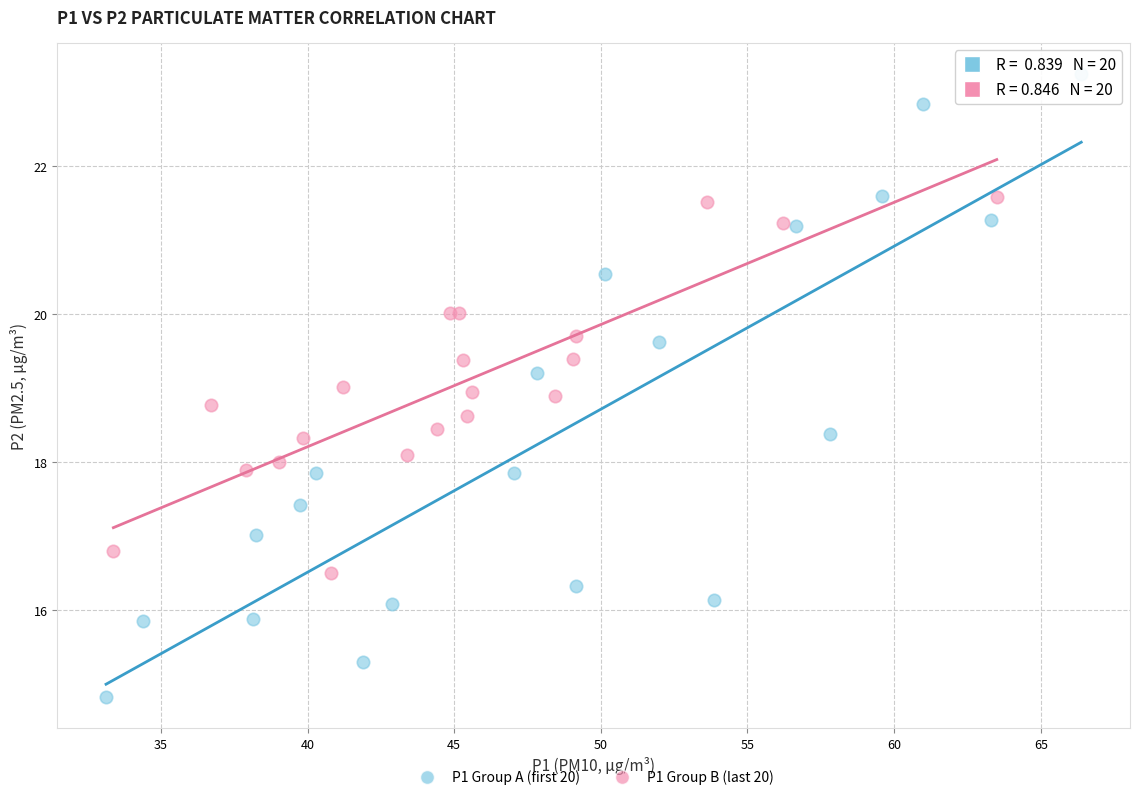

Which series has the widest spread of Y values?

P1 Group A (first 20)